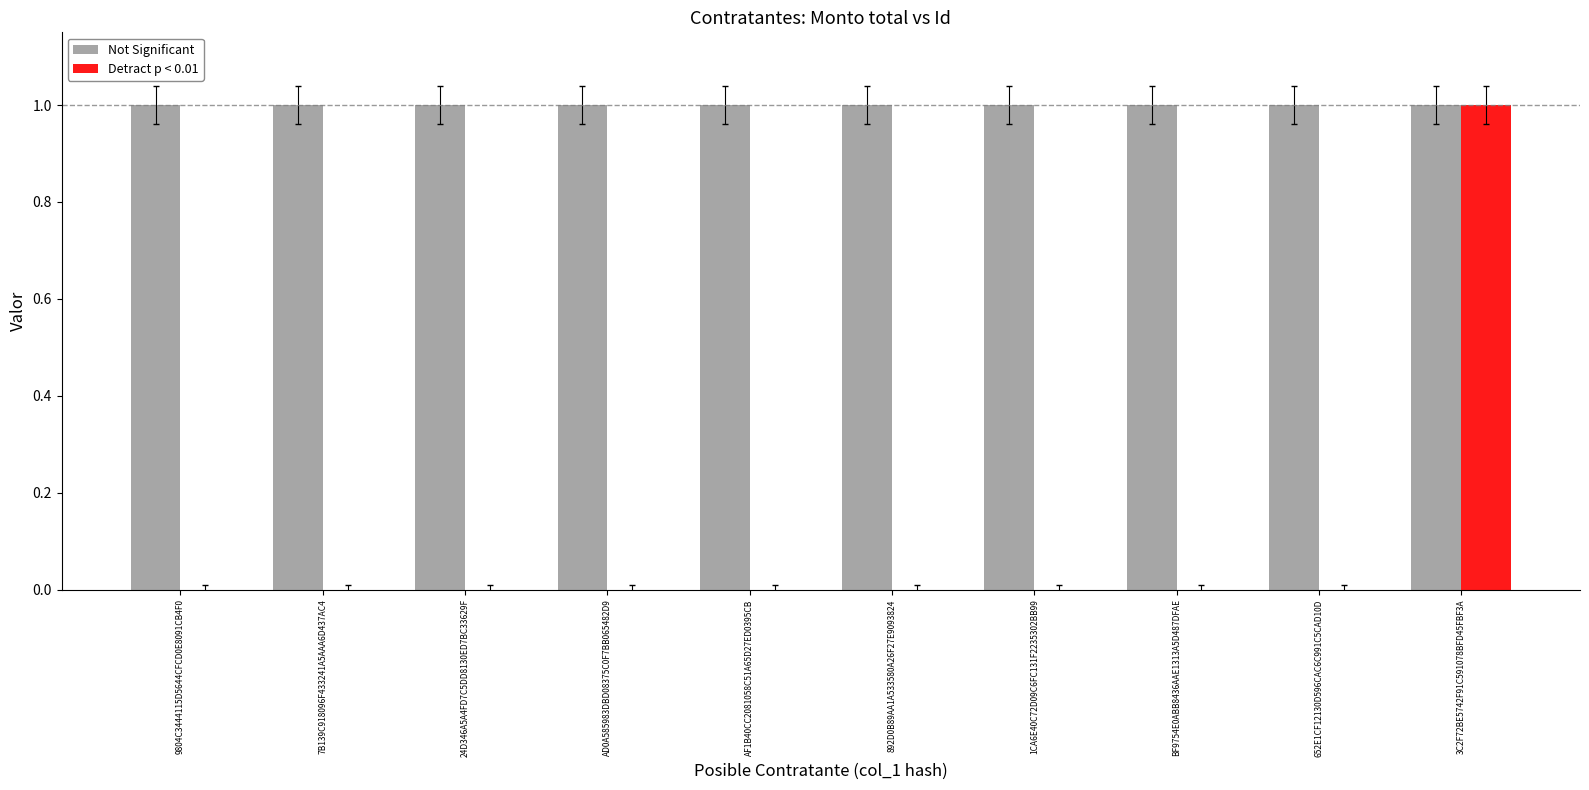

Which series changed the most between AD0A585983DBD08375C0F7BB065482D9 and 3C2F72BE5742F91C591078BFD45FBF3A?

Detract p < 0.01